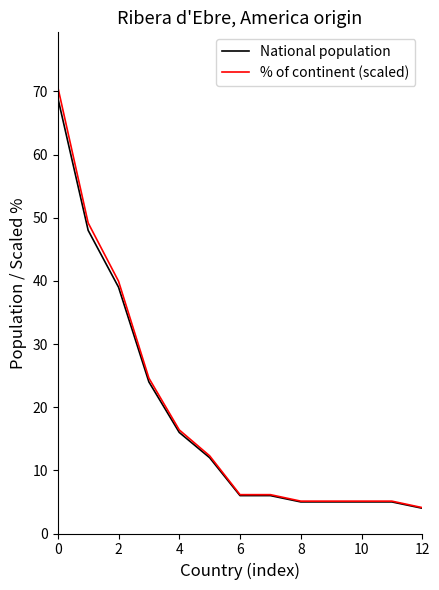

Which series has the widest spread of values?

% of continent (scaled)